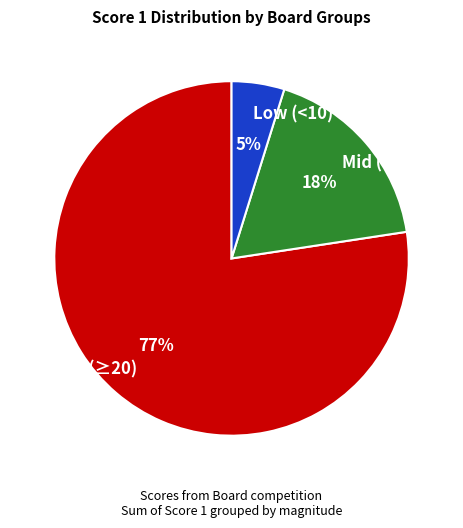

Which slice is the largest?

High (≥20)